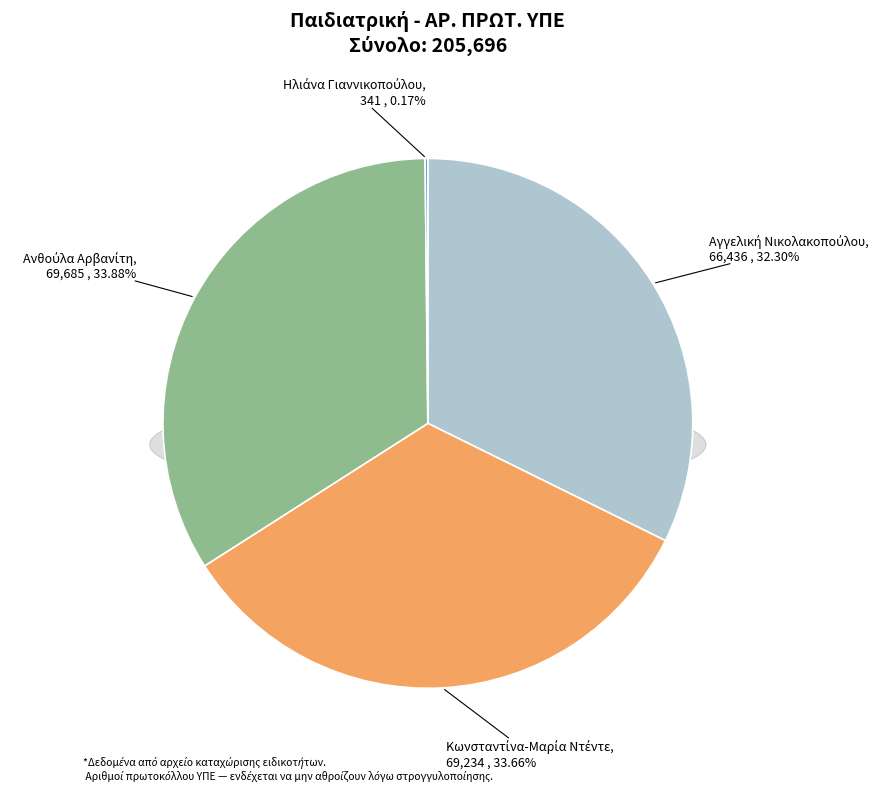

Count the number of slices in the pie.

4